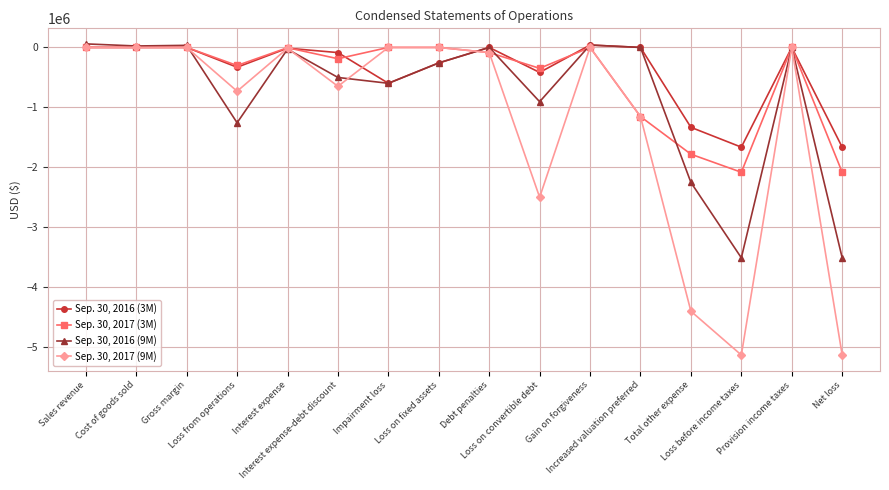

What is the lowest value of the Sep. 30, 2016 (3M) series?

-1666604